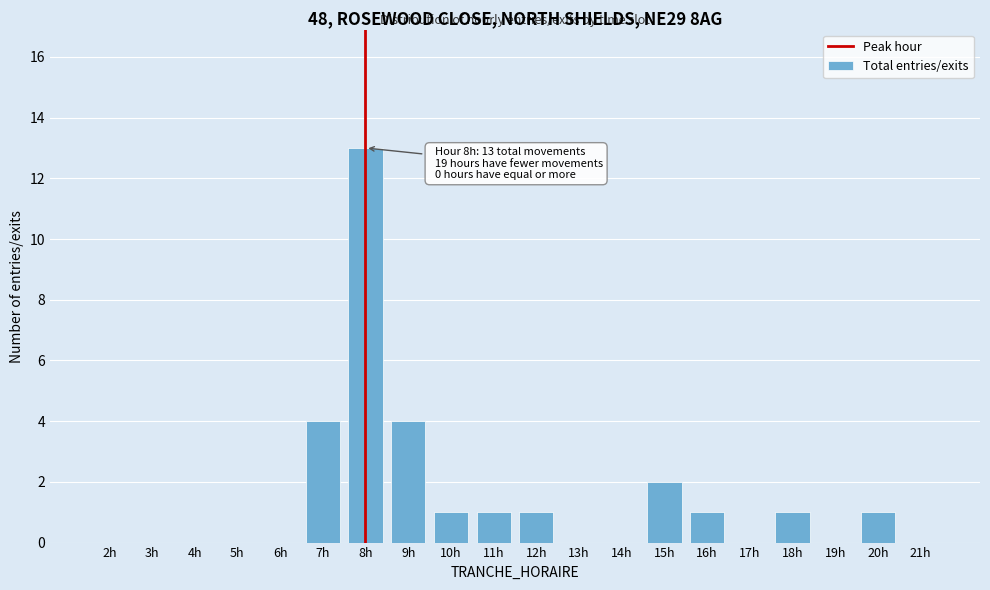

Reading left to right, transcribe all the data shown in this chart.

2h=0	3h=0	4h=0	5h=0	6h=0	7h=4	8h=13	9h=4	10h=1	11h=1	12h=1	13h=0	14h=0	15h=2	16h=1	17h=0	18h=1	19h=0	20h=1	21h=0